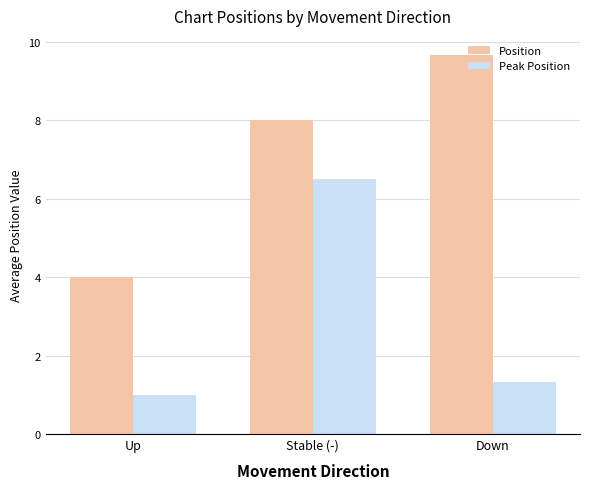

Reading left to right, transcribe all the data shown in this chart.

Position: Up=4.0	Stable (-)=8.0	Down=9.7
Peak Position: Up=1.0	Stable (-)=6.5	Down=1.3